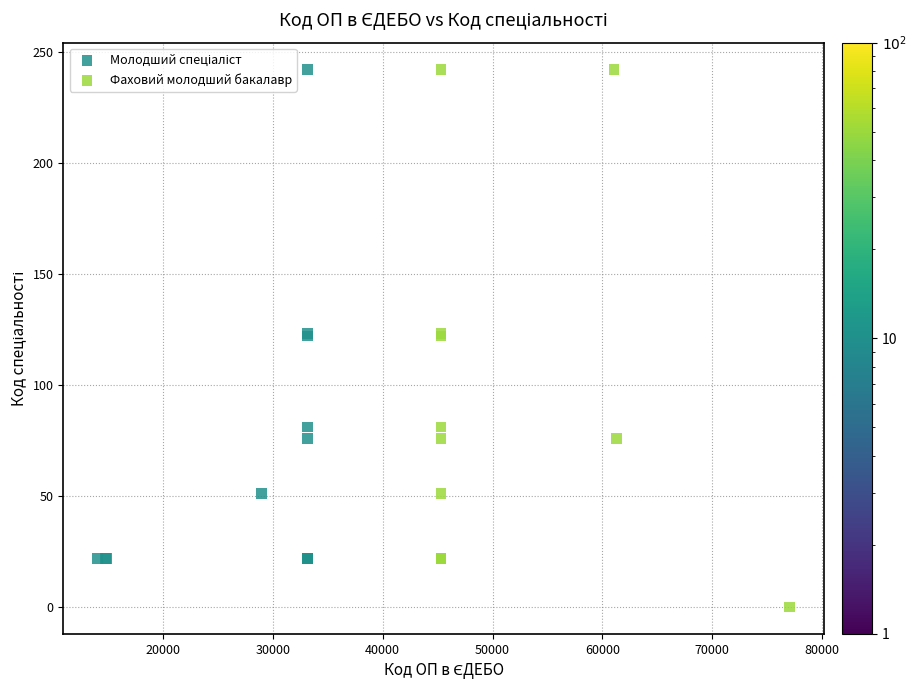

Which series reaches the minimum Y coordinate?

Фаховий молодший бакалавр